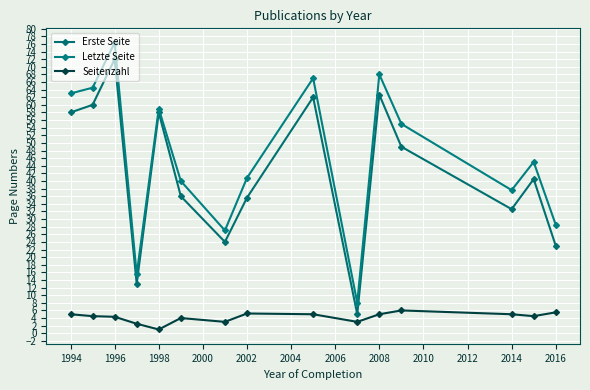

What are all the series names shown in the legend?

Erste Seite, Letzte Seite, Seitenzahl